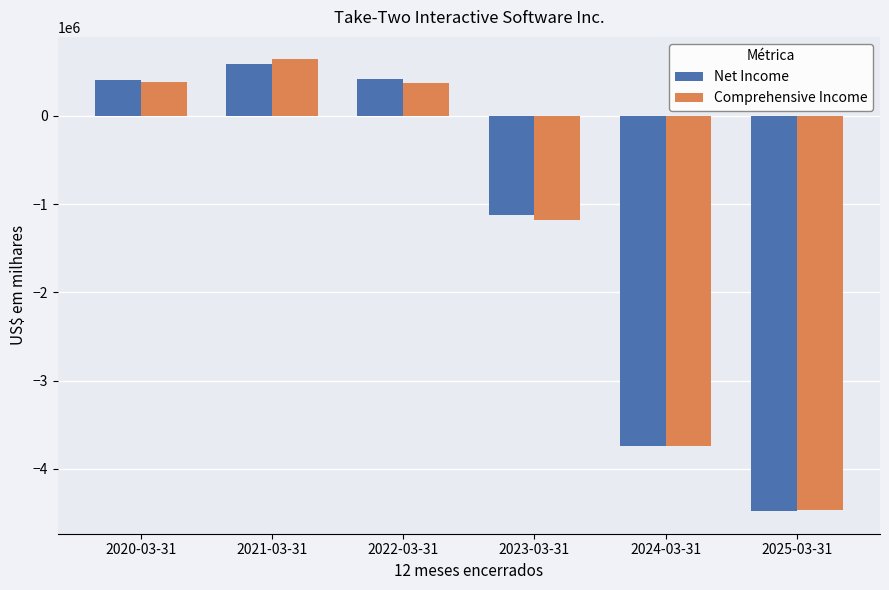

How many data points in Comprehensive Income are less than 369341?

3